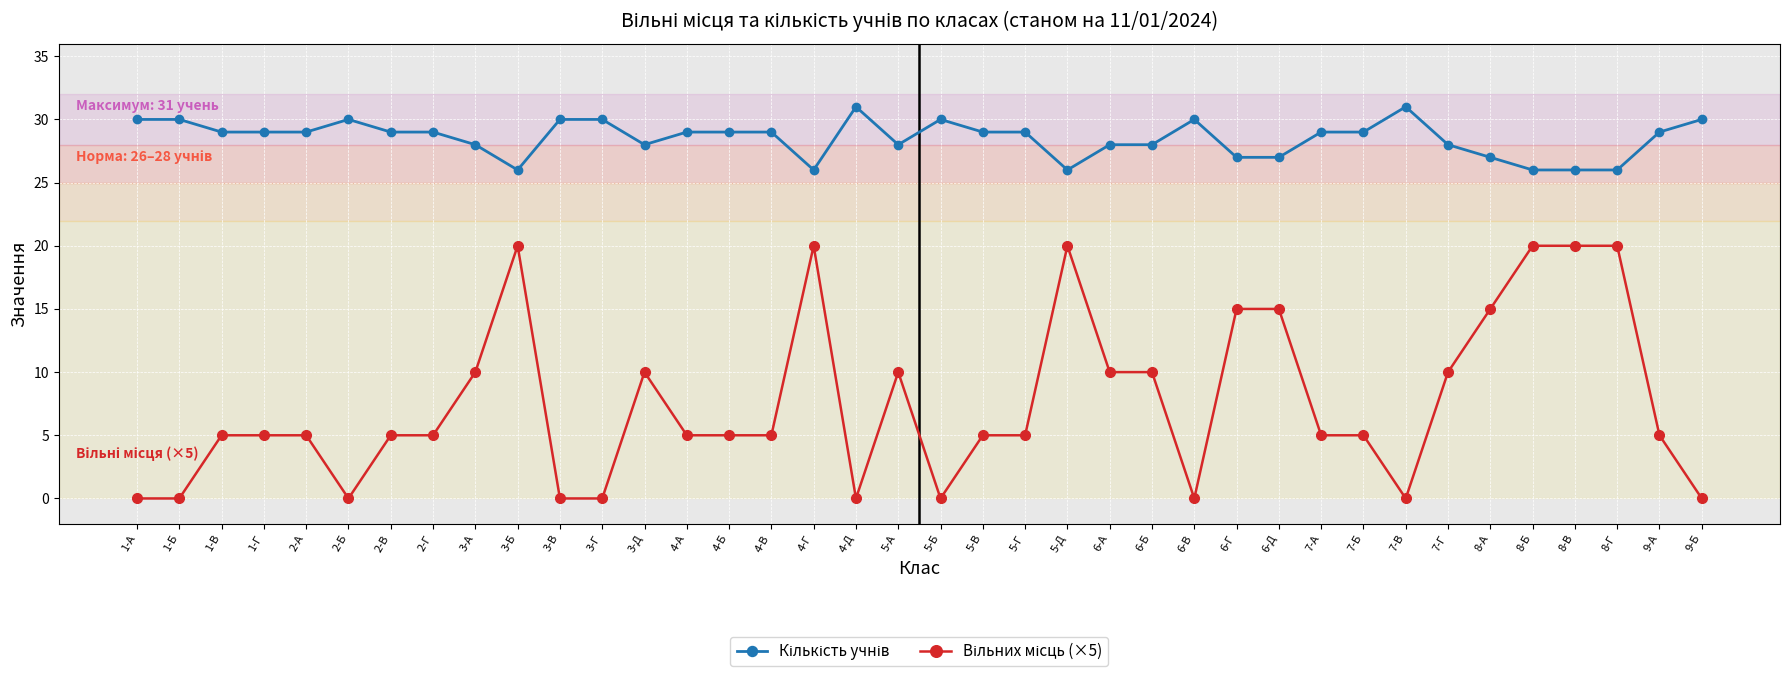

What position from the left is 6-В?

26